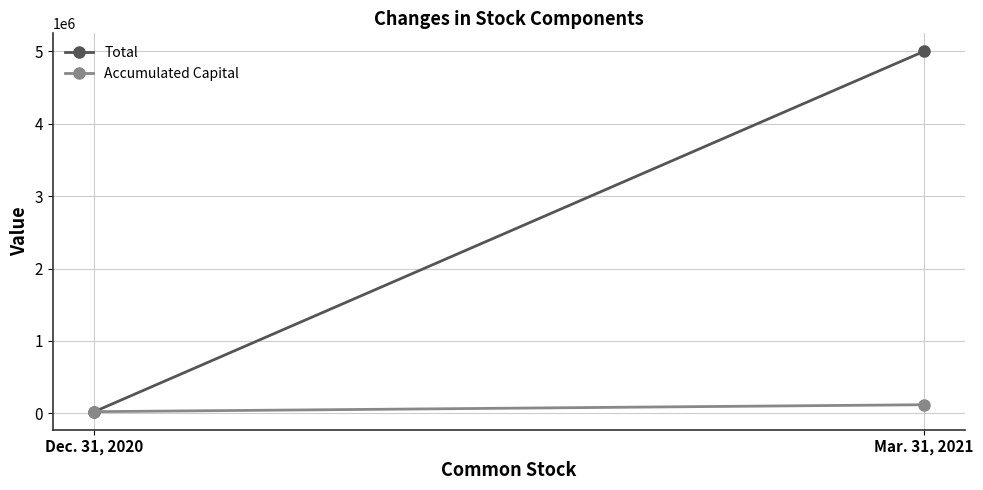

At which label does Total reach its minimum?

Dec. 31, 2020